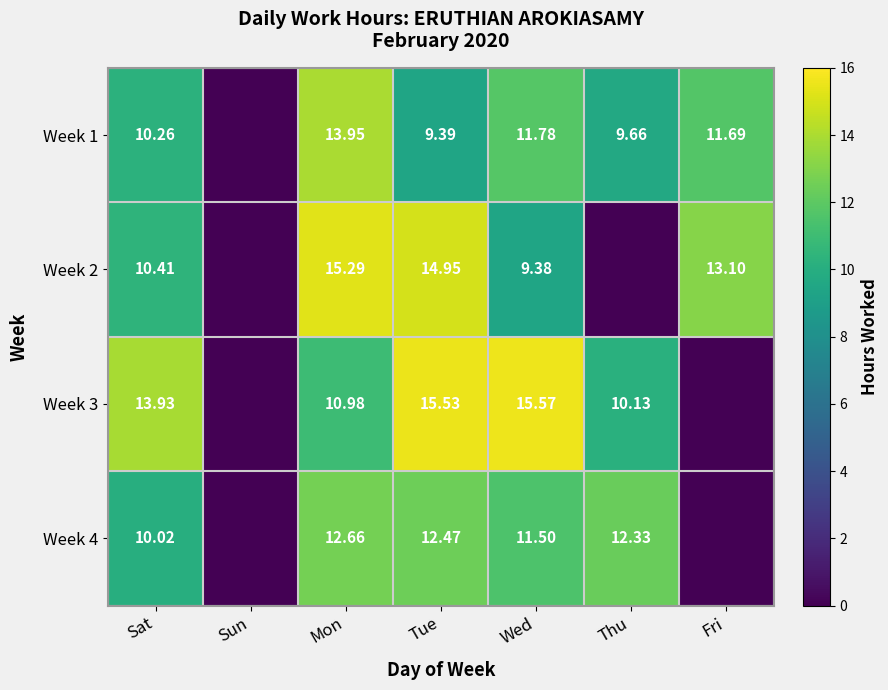

What is the average value of the Week 2 series?

9.0